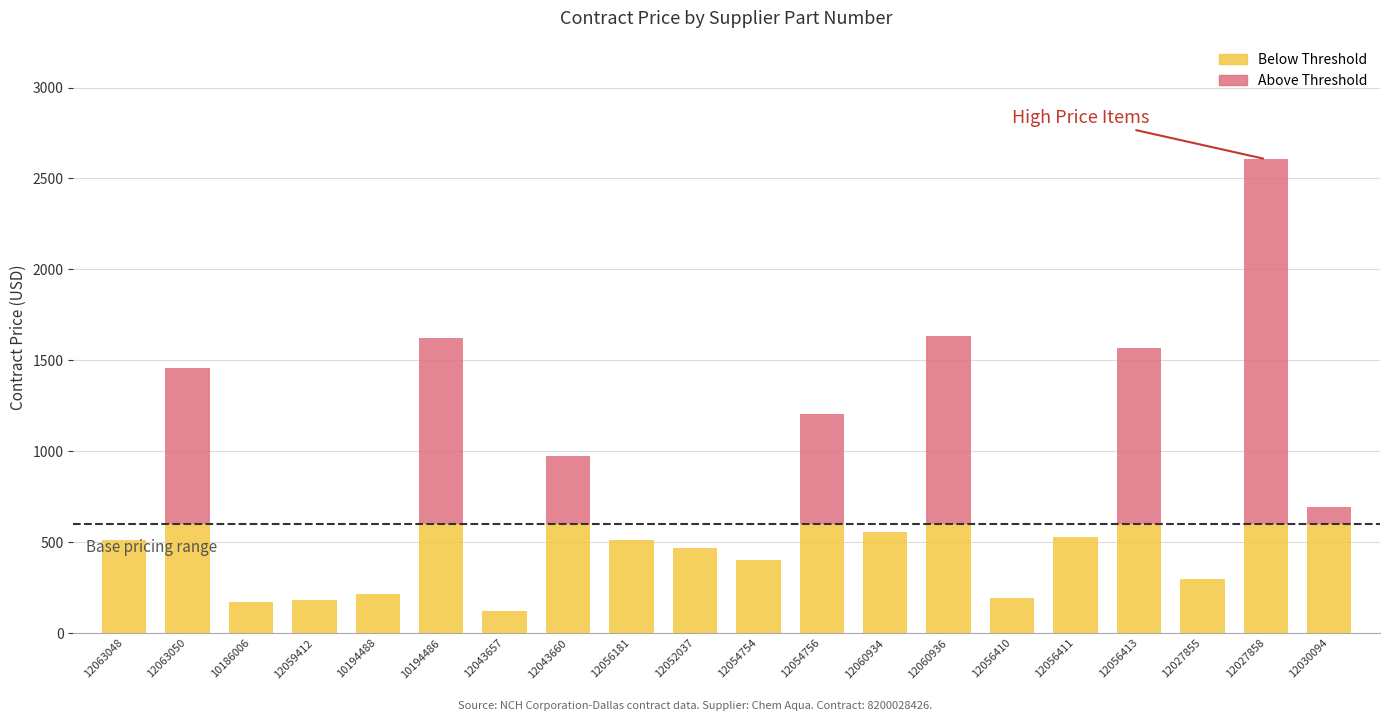

What are all the series names shown in the legend?

Below Threshold, Above Threshold